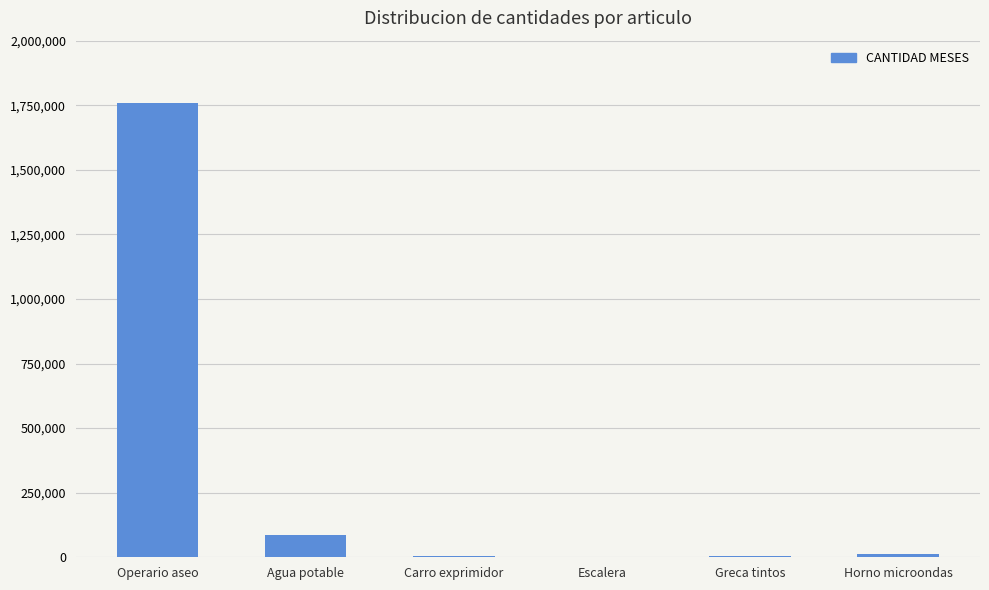

What is the approximate value at Agua potable?

87750.0